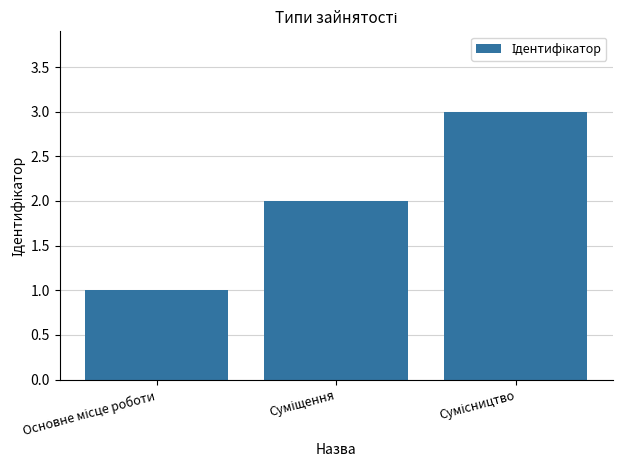

How many categories are shown in the chart?

3